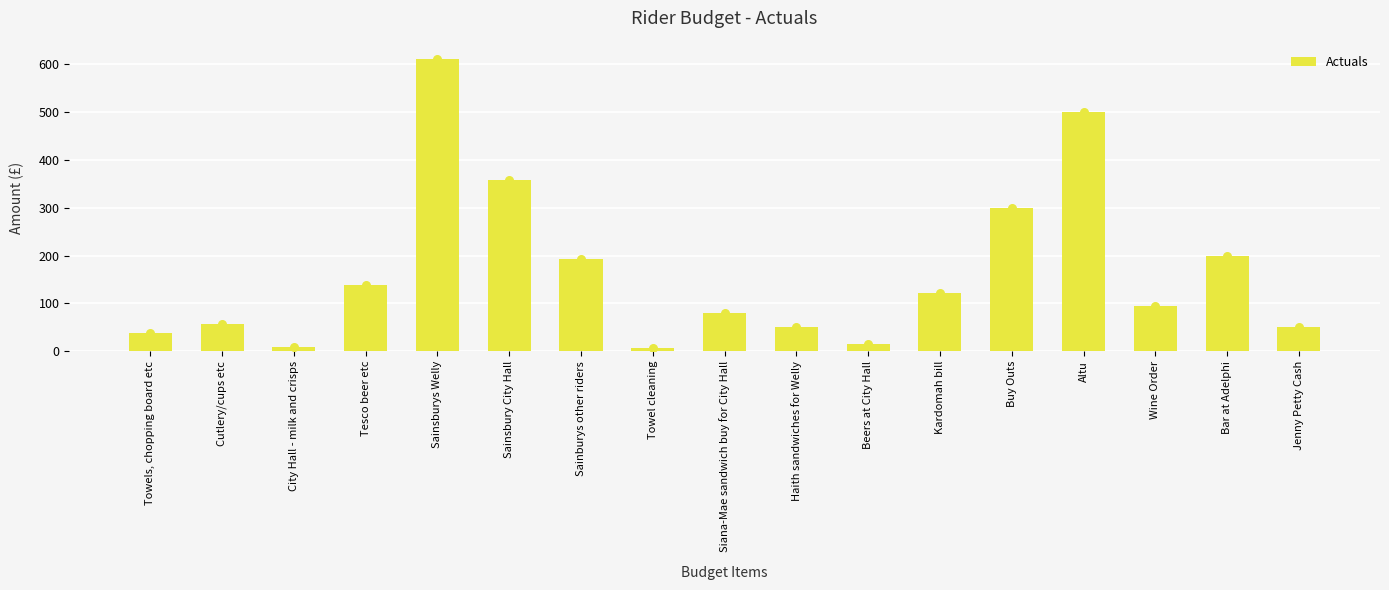

Between Haith sandwiches for Welly and Sainsburys Welly, which is larger?

Sainsburys Welly